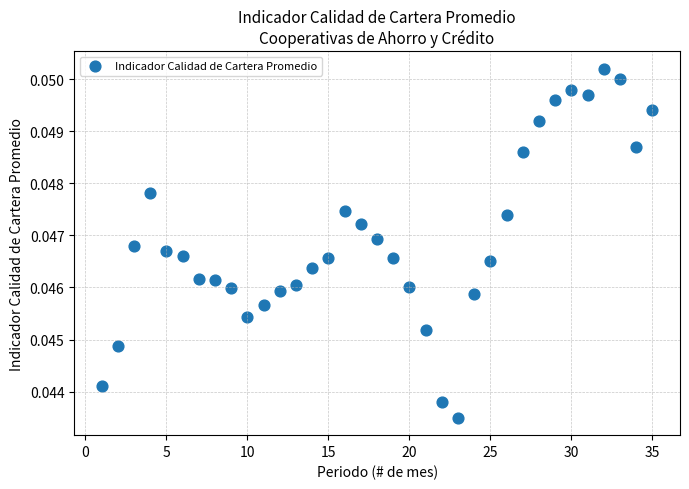

What is the range of X values (max minus min)?

34.0